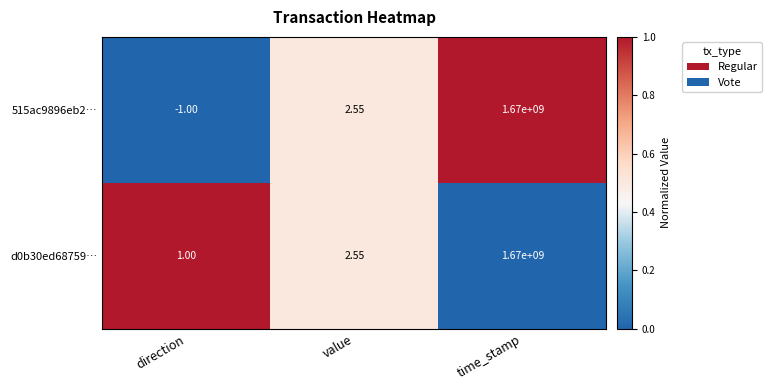

Which label corresponds to the smallest value in the chart?

direction